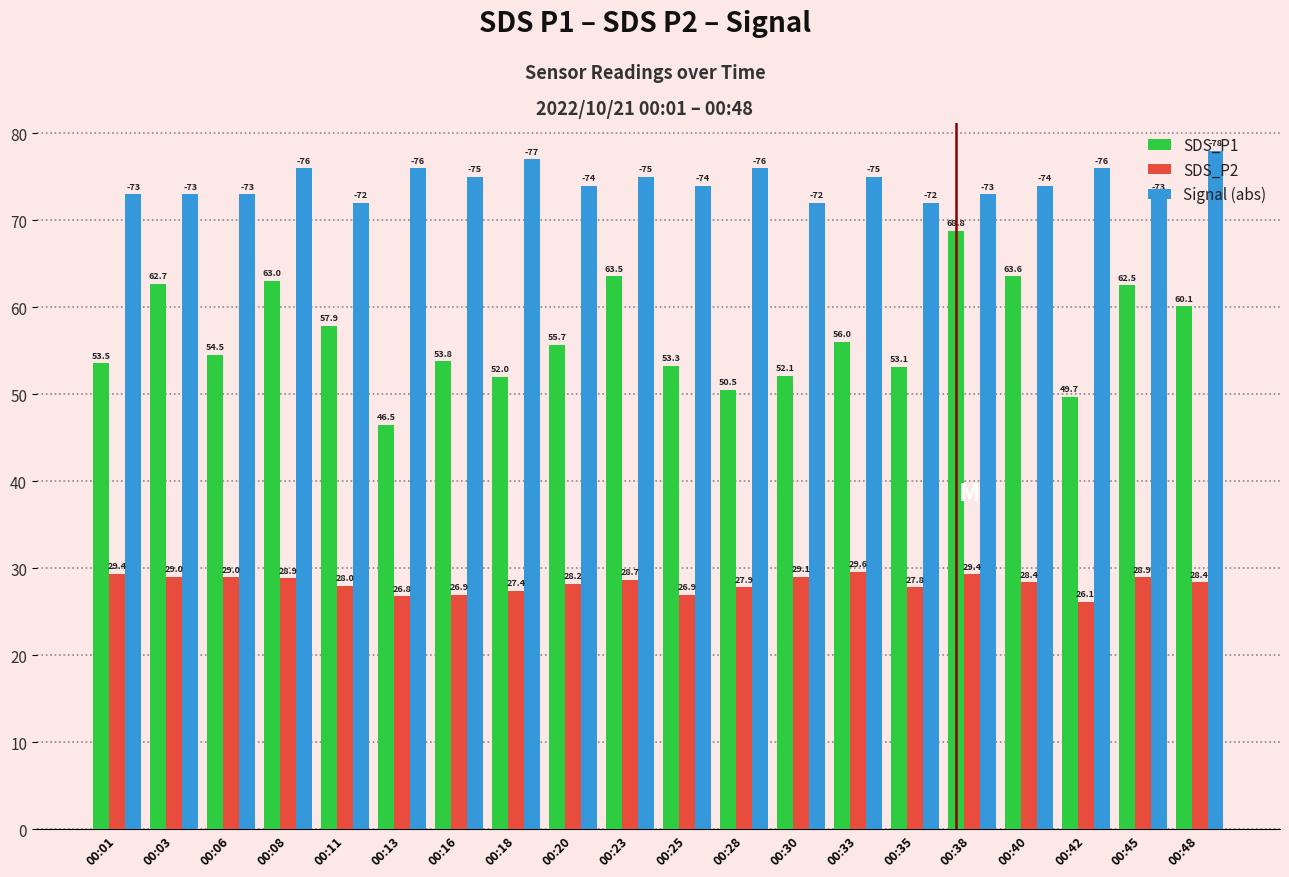

Is the value of Signal (abs) at 00:35 greater than the value of SDS_P2 at 00:40?

Yes